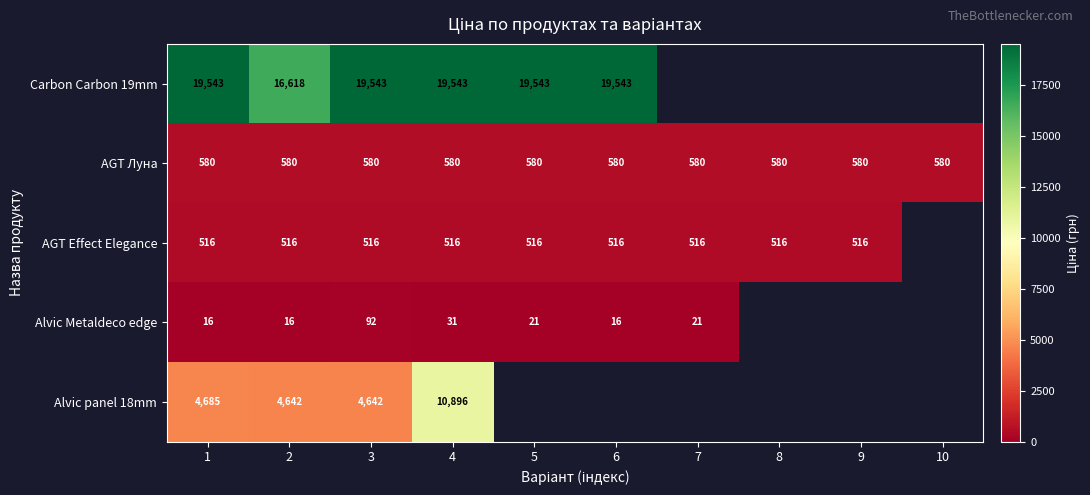

Rank the series at 3 from lowest to highest value.

Alvic Metaldeco edge, AGT Effect Elegance, AGT Луна, Alvic panel 18mm, Carbon Carbon 19mm